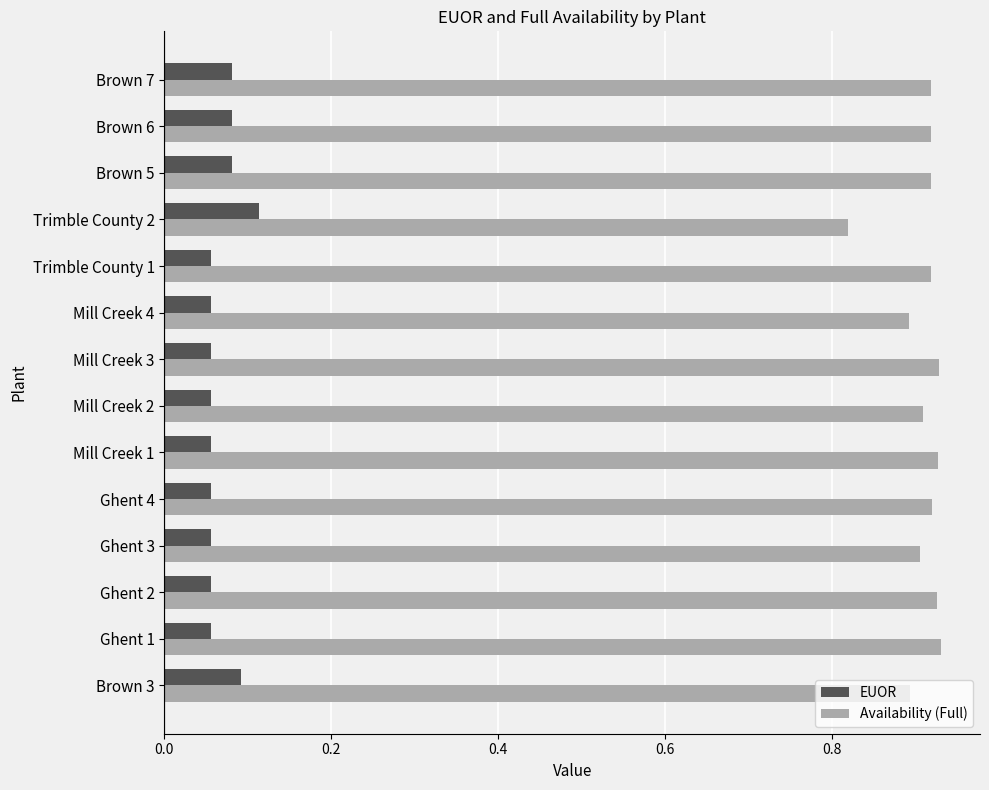

Rank the series by their maximum value, from lowest to highest.

EUOR, Availability (Full)